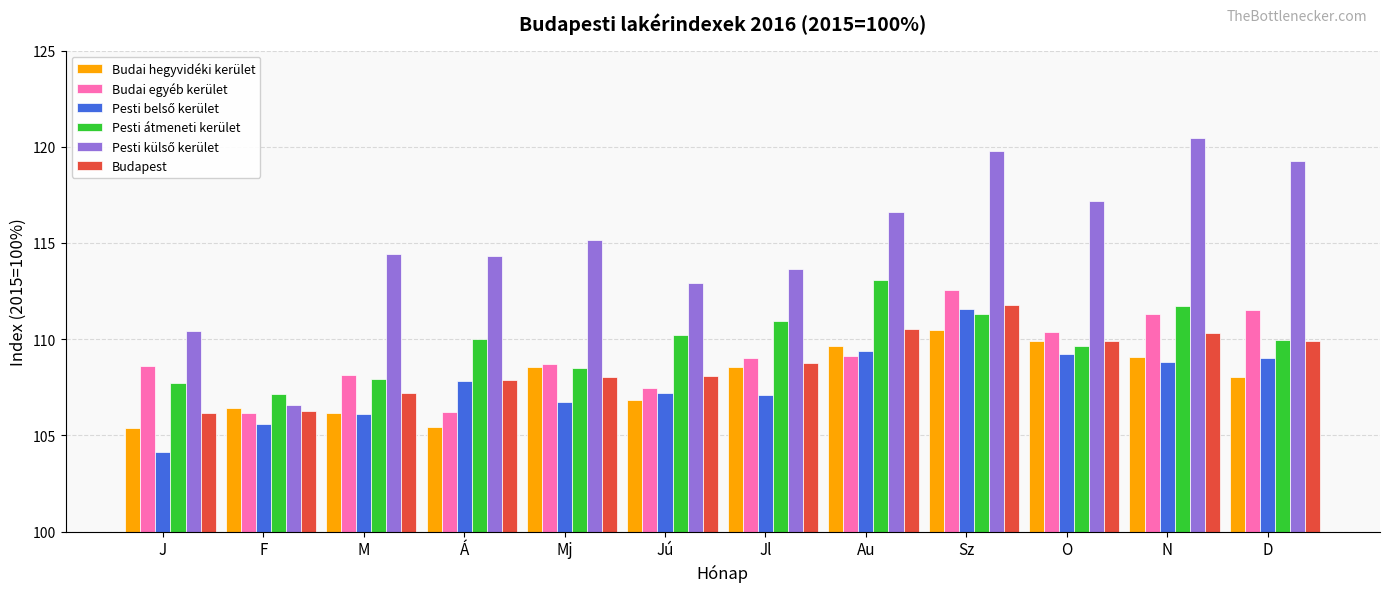

What is the approximate value of Pesti átmeneti kerület at Mj?

108.5